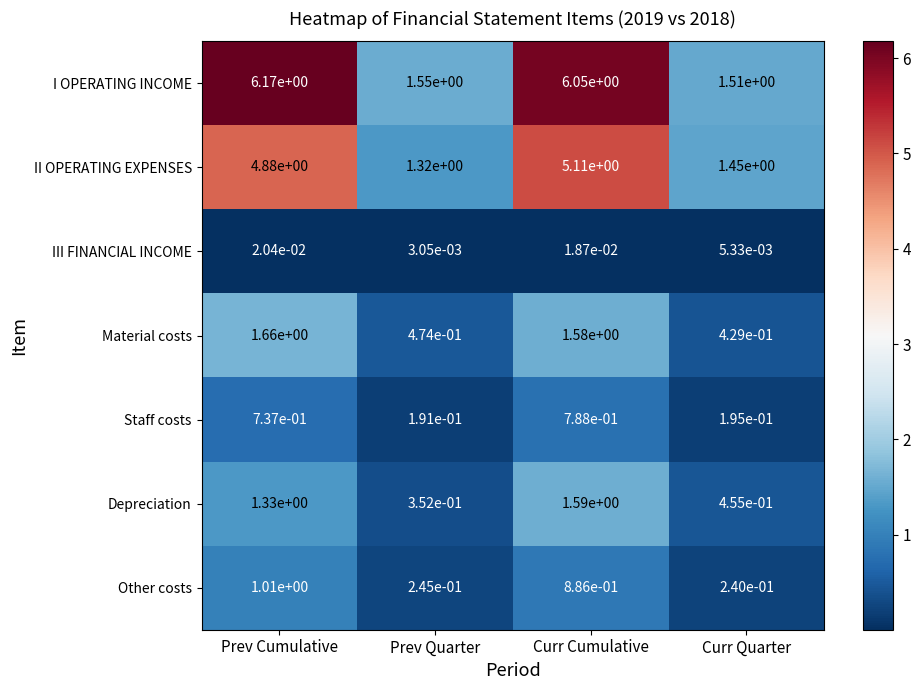

True or false: I OPERATING INCOME has a value of 6.2 at Prev Cumulative.

True